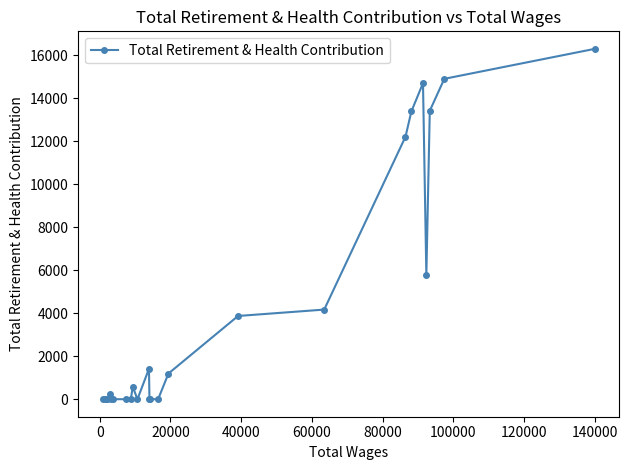

What is the maximum value shown in the chart?

16294